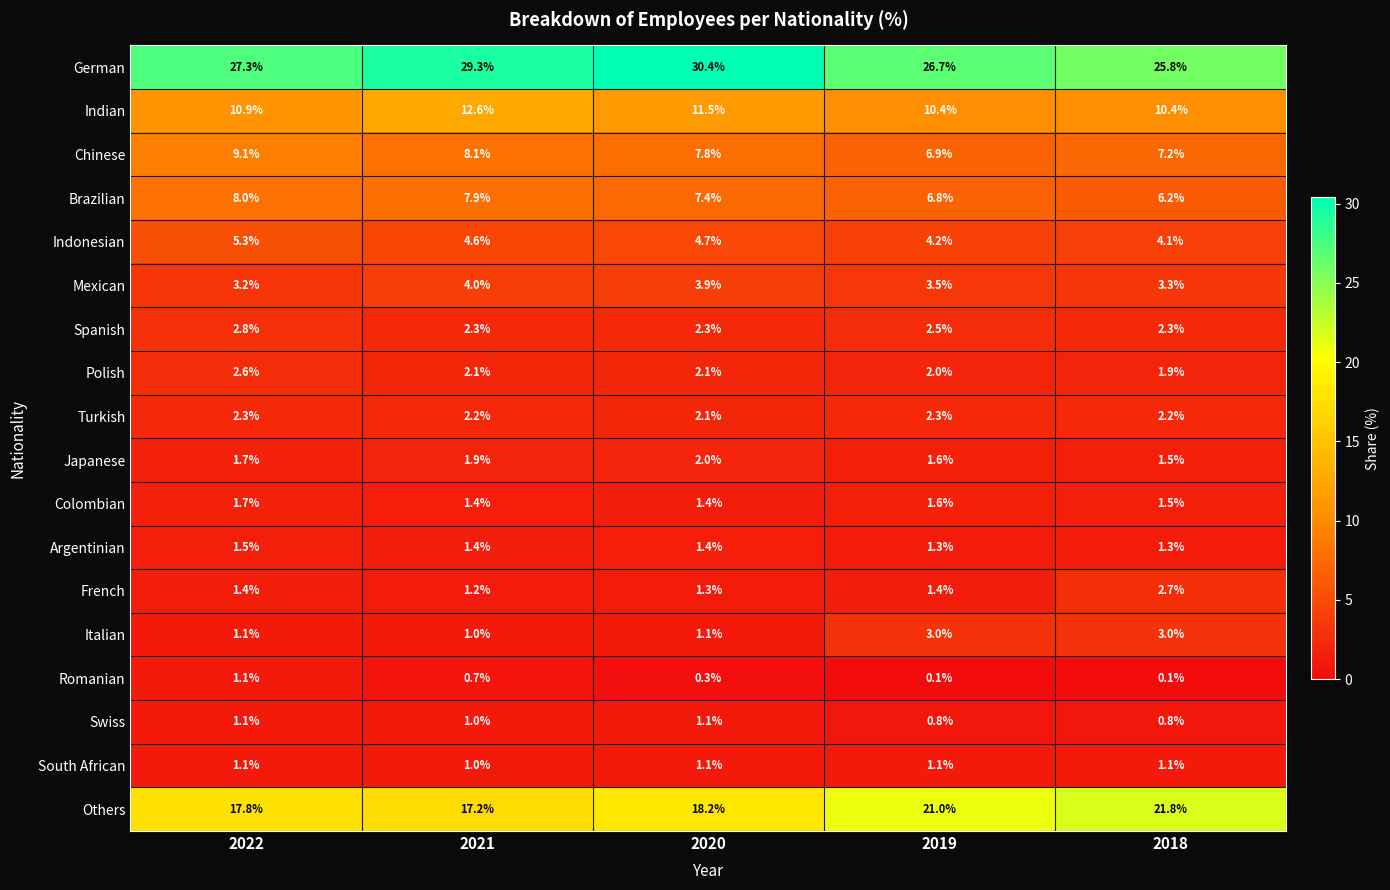

What is the greatest value displayed?

30.4